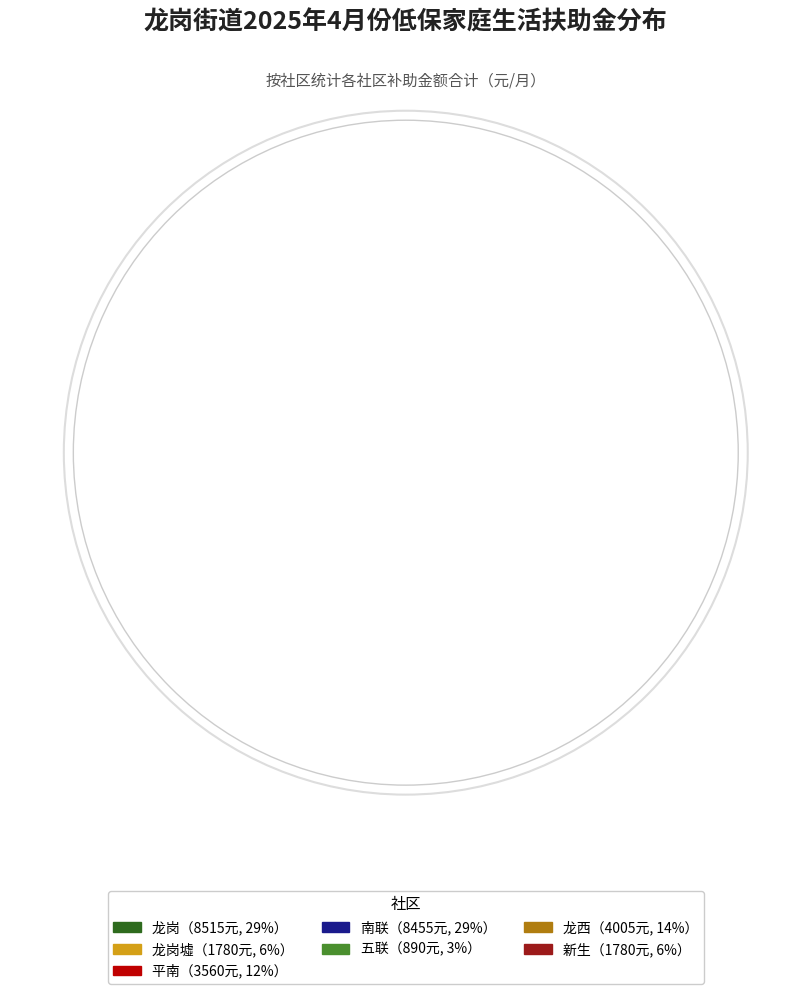

True or false: 五联 accounts for 10% of the total.

False